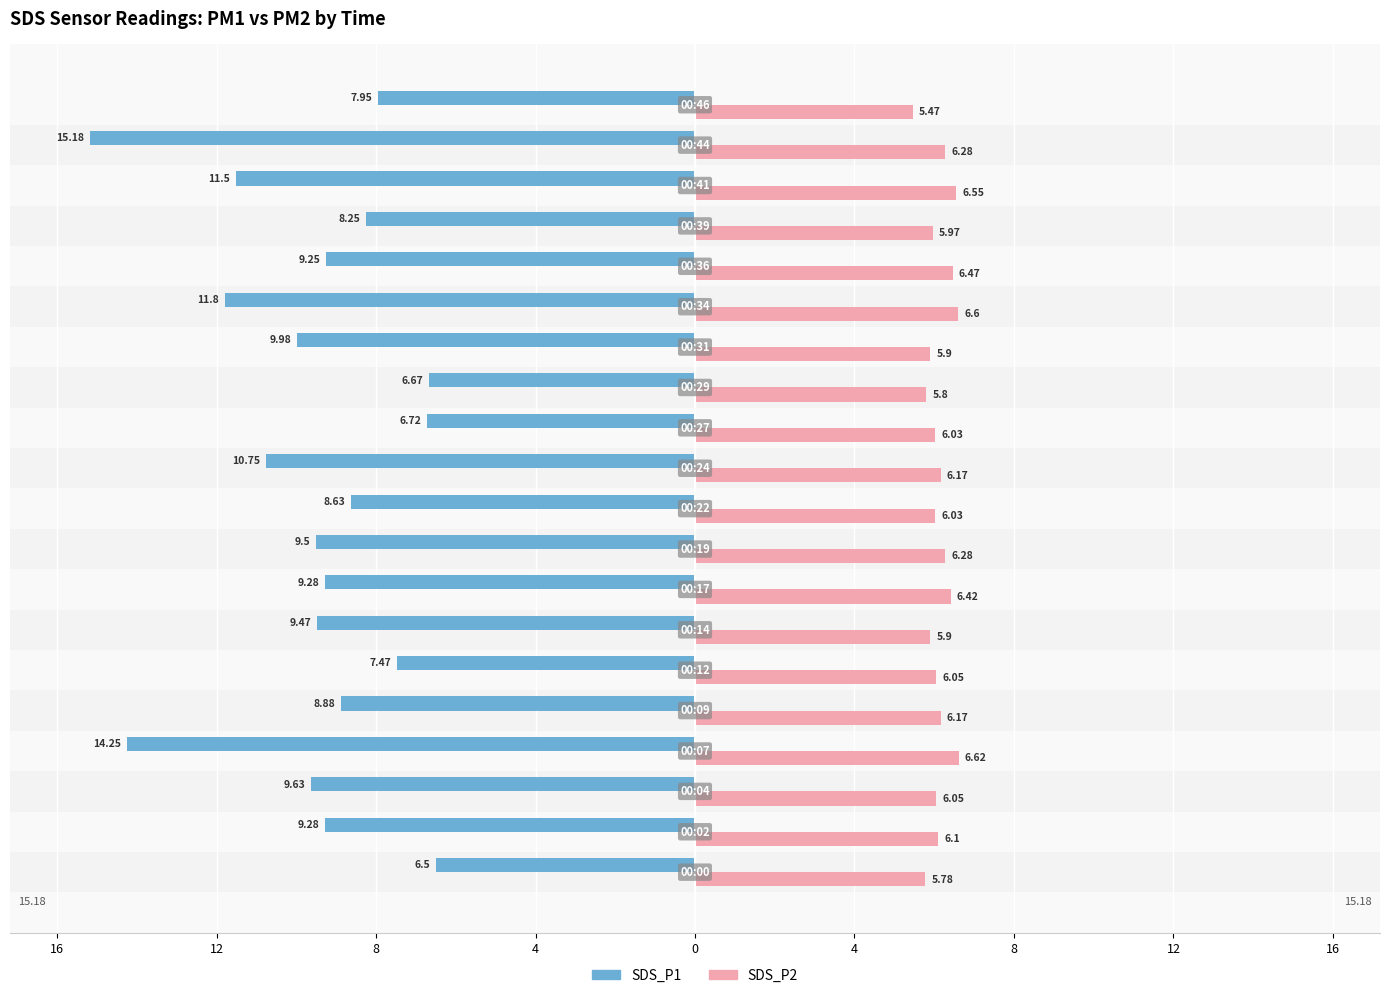

Which series has the widest spread of values?

SDS_P1